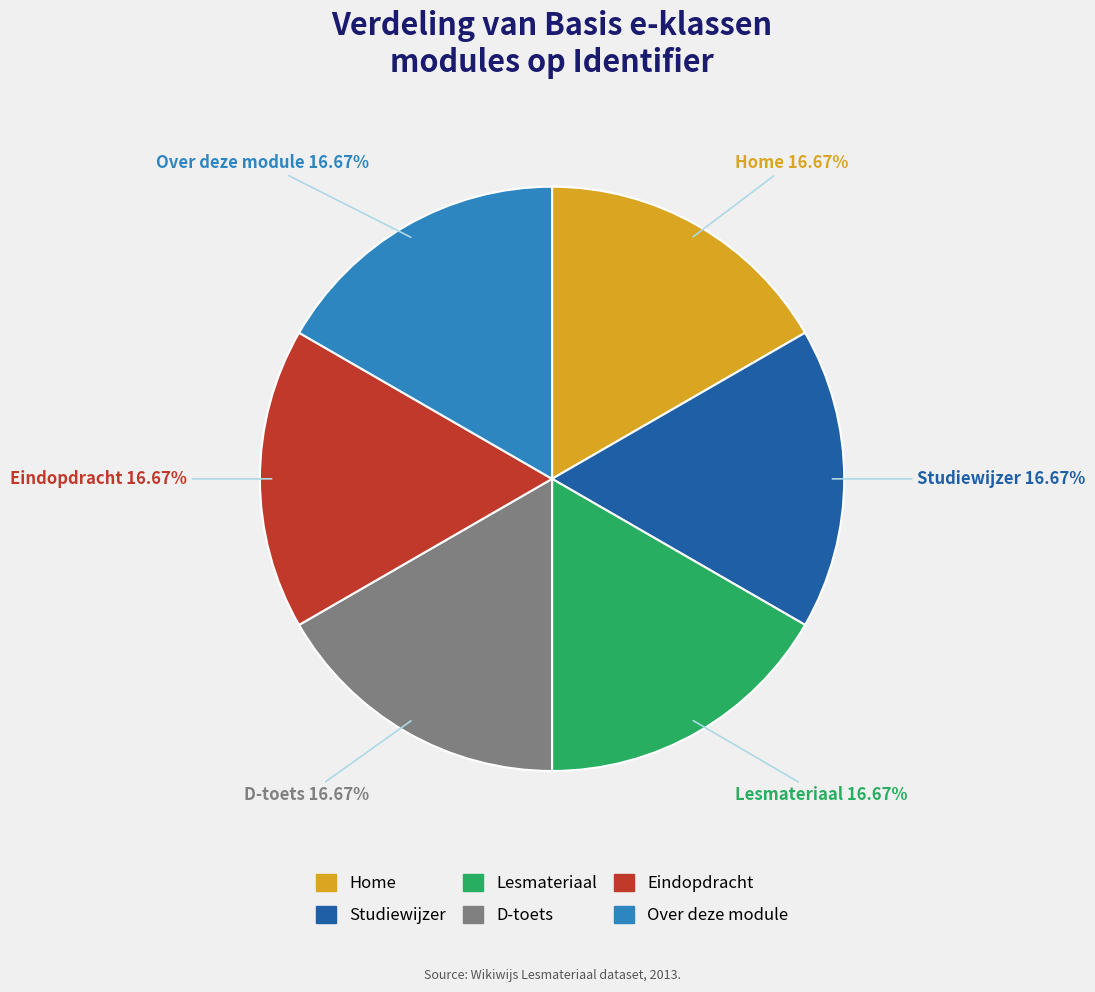

True or false: Studiewijzer accounts for 4% of the total.

False